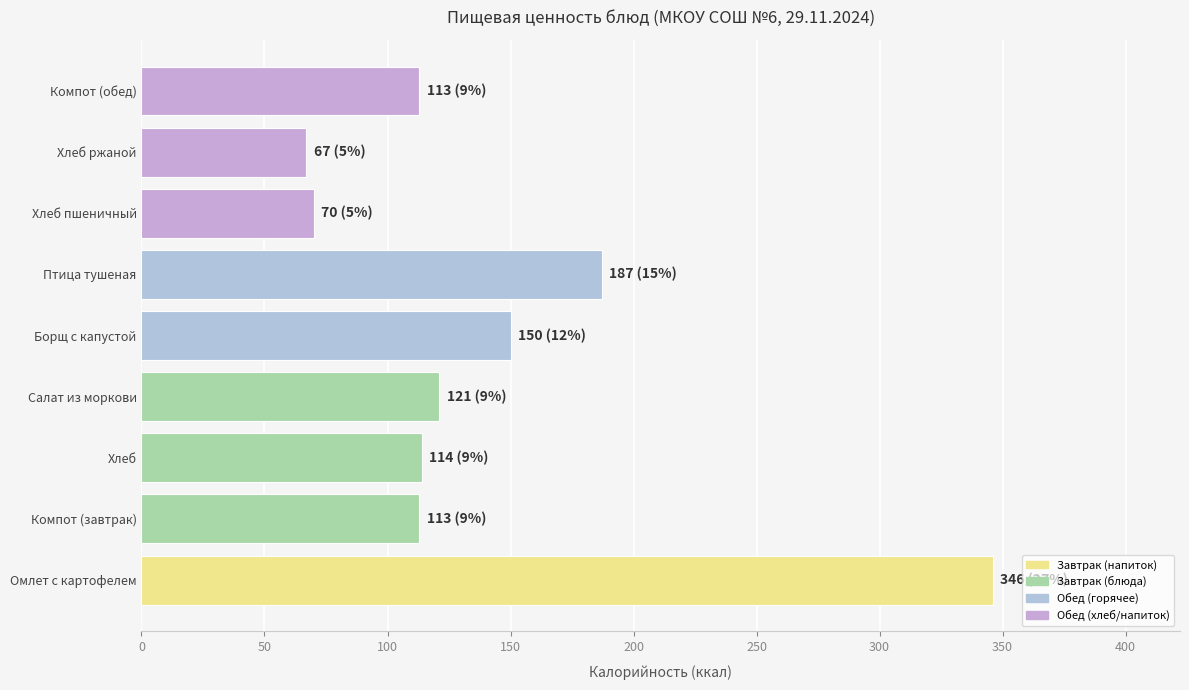

At which category does the chart reach its peak across all series?

Омлет с картофелем